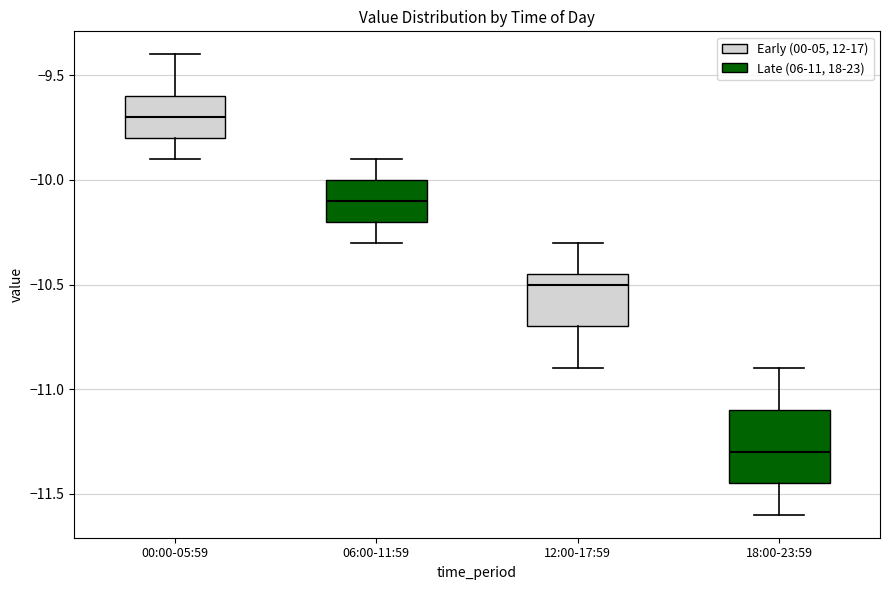

Reading left to right, read every box against the y-axis: the position of its median line, the range the box covers, and the ends of its whiskers. The values are not printed on the chart, so give them approximately, as read against the axis.

00:00-05:59: median -9.70, box -9.80 to -9.60, whiskers -9.90 to -9.40
06:00-11:59: median -10.10, box -10.20 to -10.00, whiskers -10.30 to -9.90
12:00-17:59: median -10.50, box -10.70 to -10.45, whiskers -10.90 to -10.30
18:00-23:59: median -11.30, box -11.45 to -11.10, whiskers -11.60 to -10.90